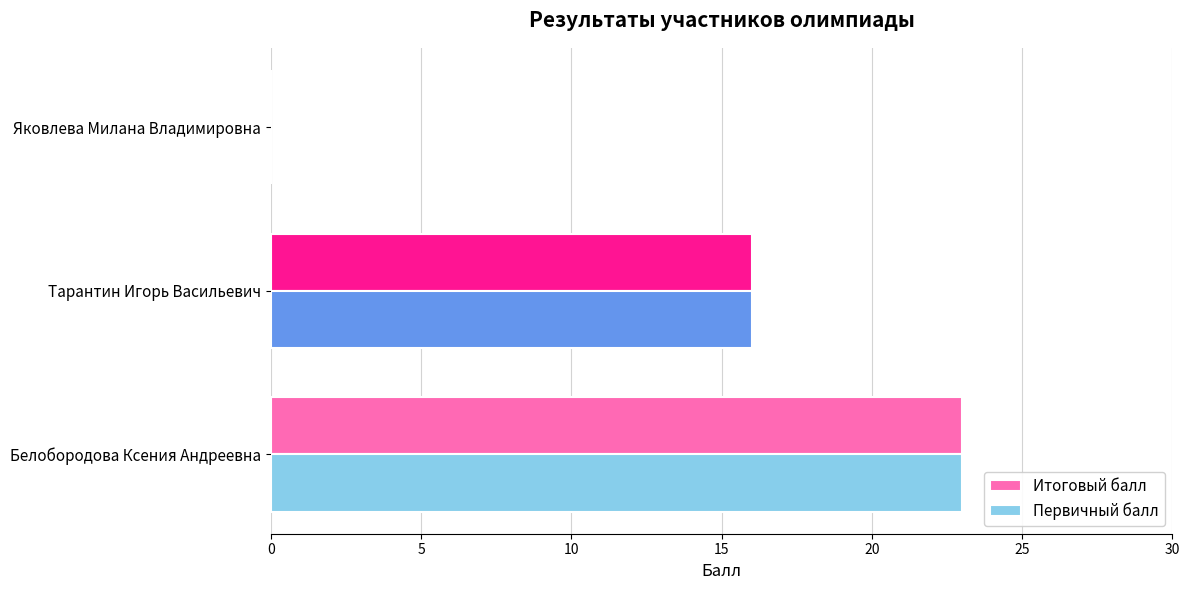

The value of Итоговый балл at Яковлева Милана Владимировна is -14. True or false?

False